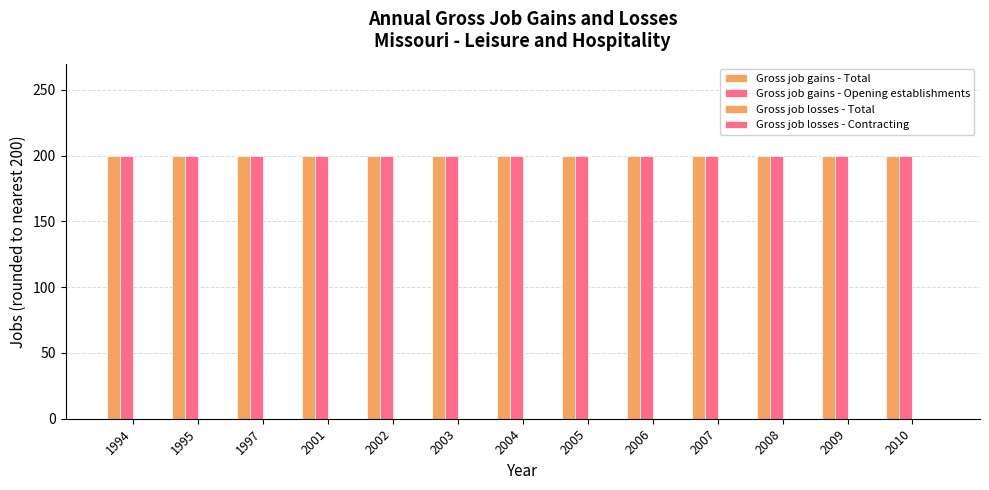

What are all the series names shown in the legend?

Gross job gains - Total, Gross job gains - Opening establishments, Gross job losses - Total, Gross job losses - Contracting